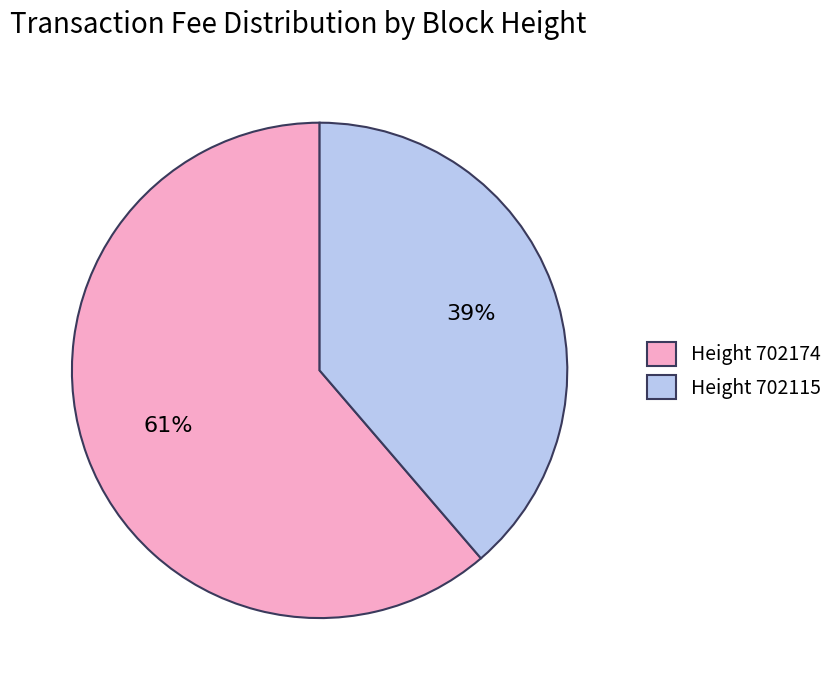

To the nearest percent, what portion does Height 702174 represent?

61%